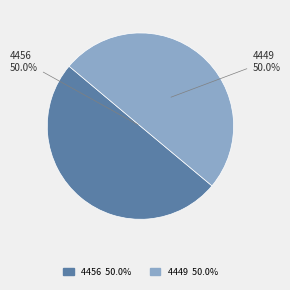

Approximately how many times larger is the value at 4449 compared to 4456?

1.0